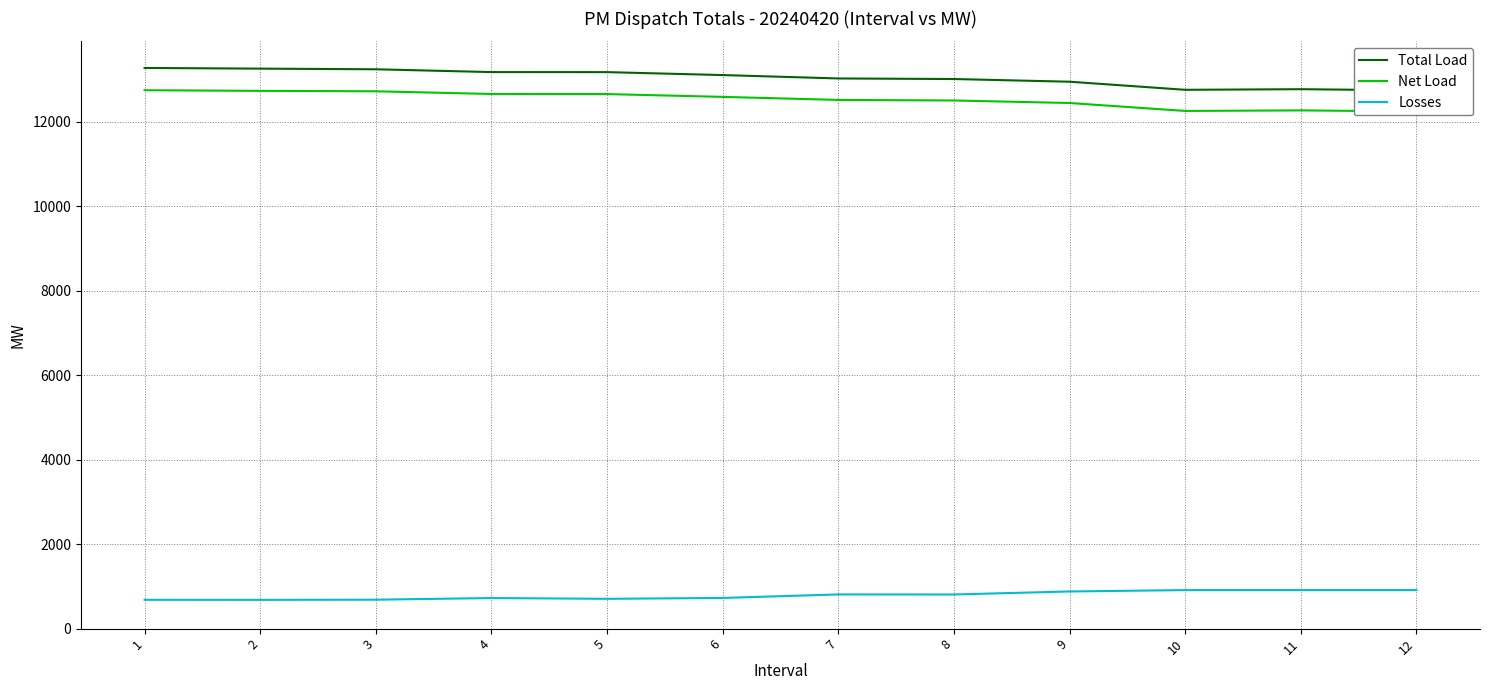

True or false: Losses has a value of 309.2 at 6.

False